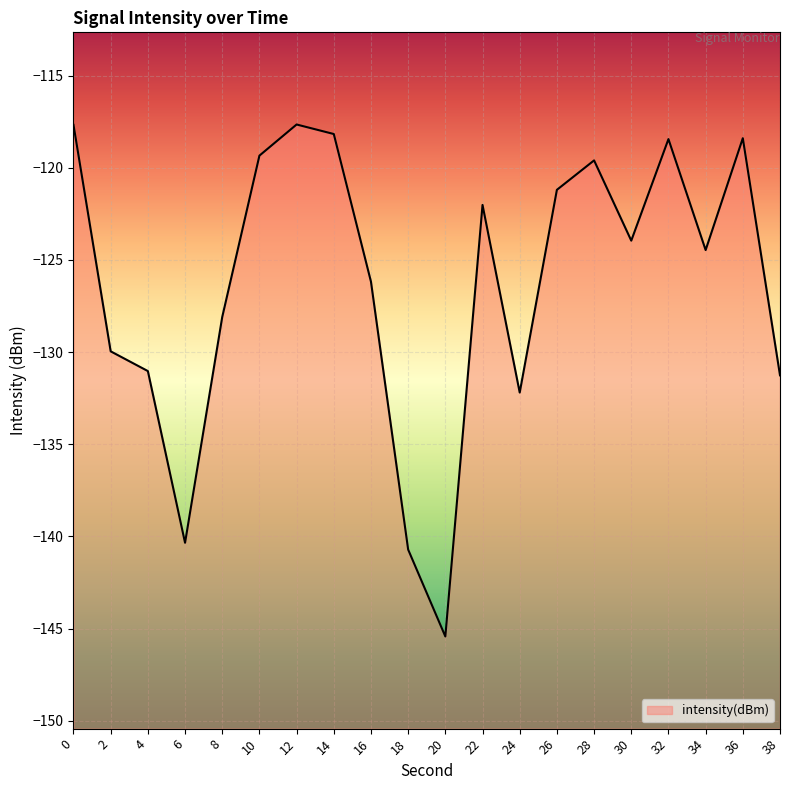

List the labels in order of value, largest first.

12, 0, 14, 36, 32, 10, 28, 26, 22, 30, 34, 16, 8, 2, 4, 38, 24, 6, 18, 20